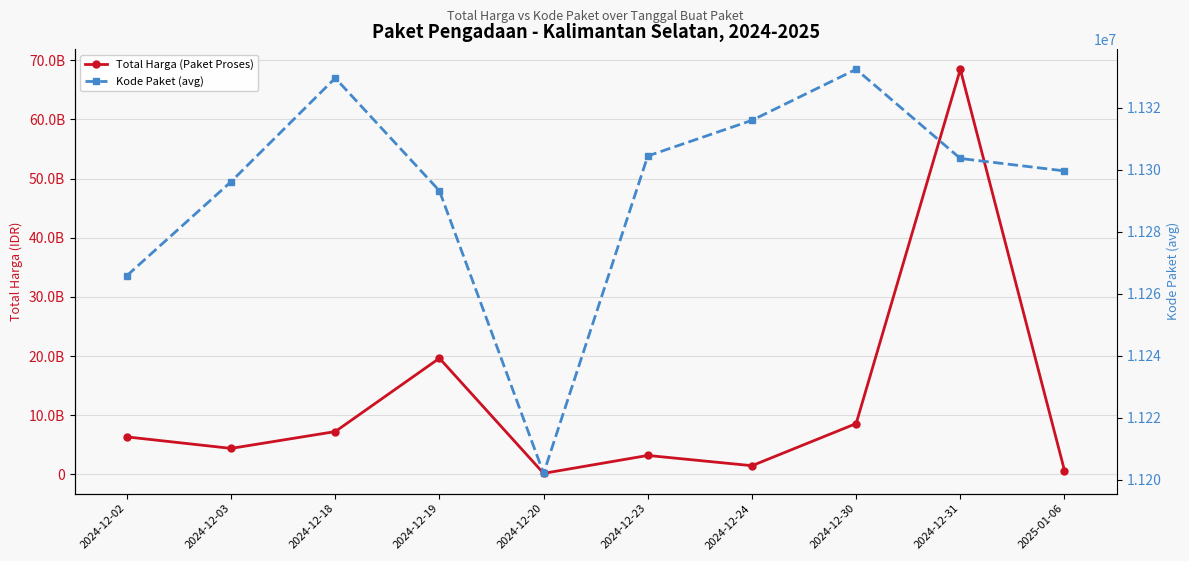

How many data points in Total Harga (Paket Proses) are less than 6337408800?

5